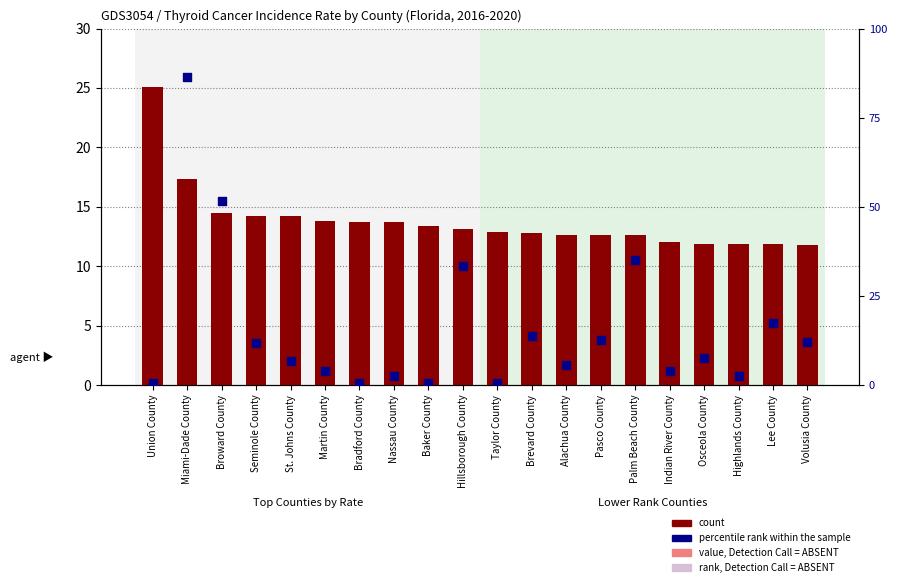

Which series reaches the minimum Y coordinate?

percentile rank within the sample